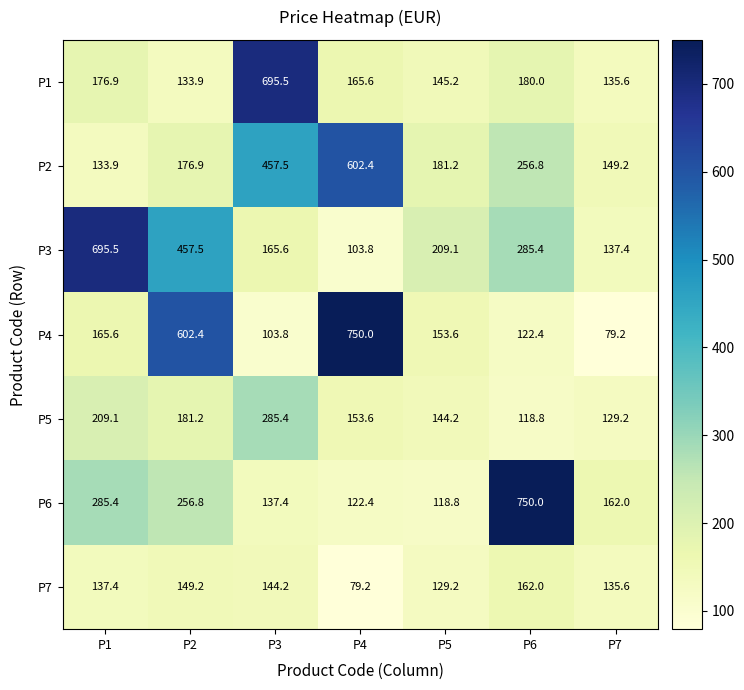

At which label does P1 first exceed 165?

P1